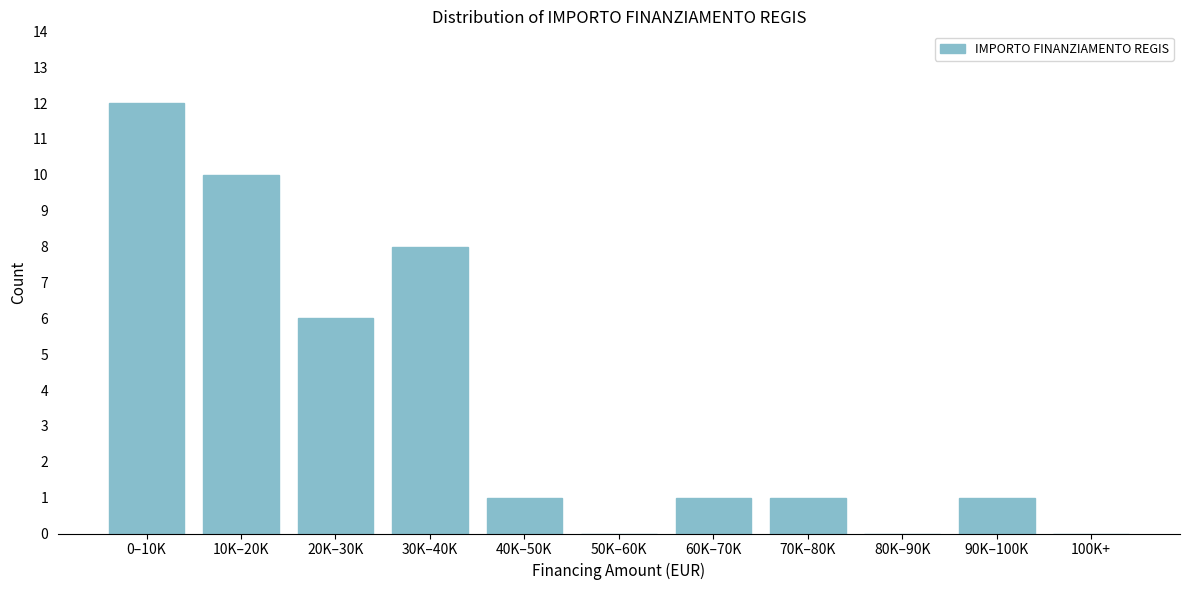

Reading left to right, list all the values displayed in this chart.

0–10K=12	10K–20K=10	20K–30K=6	30K–40K=8	40K–50K=1	50K–60K=0	60K–70K=1	70K–80K=1	80K–90K=0	90K–100K=1	100K+=0